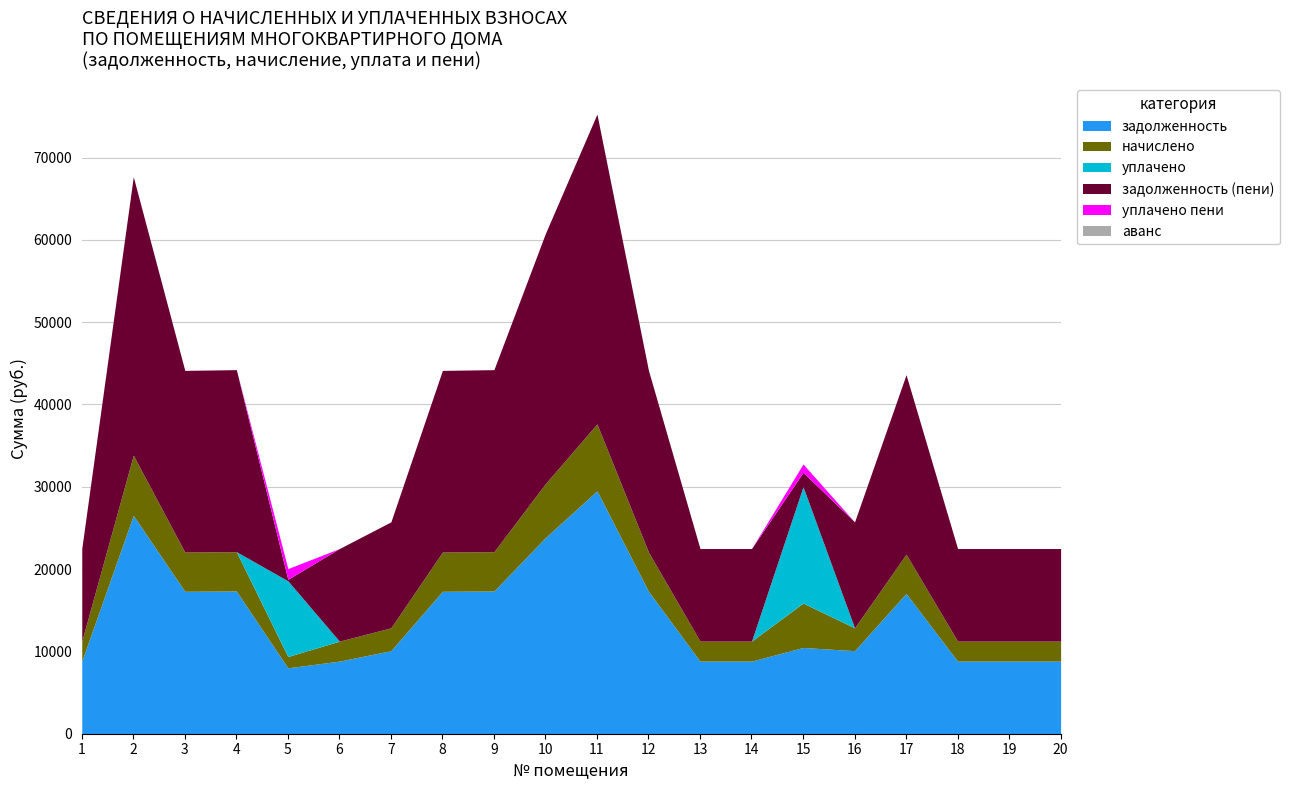

What is the maximum value shown in the chart?

37642.5